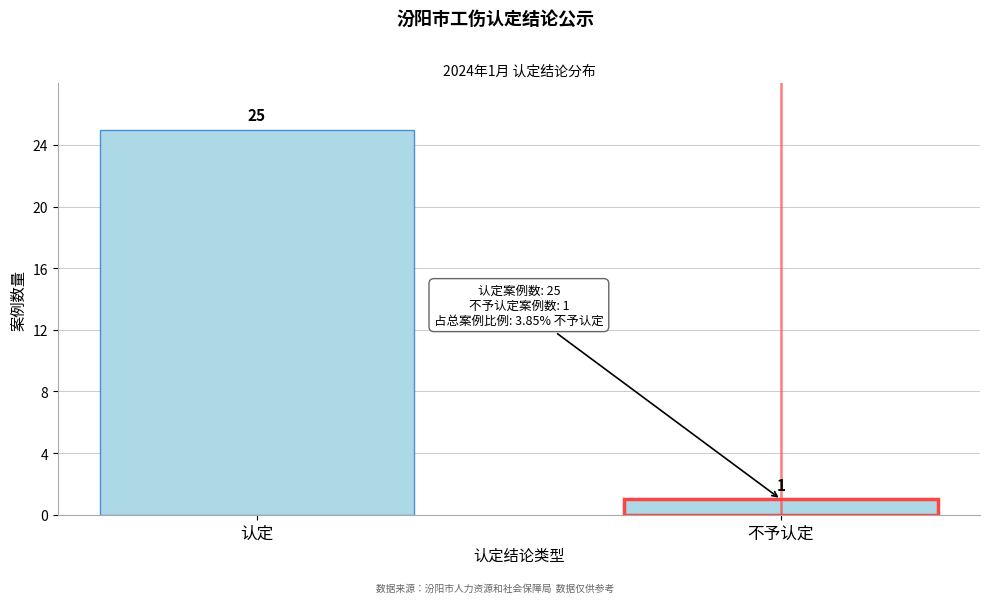

Reading left to right, extract all data points from this chart.

25	1